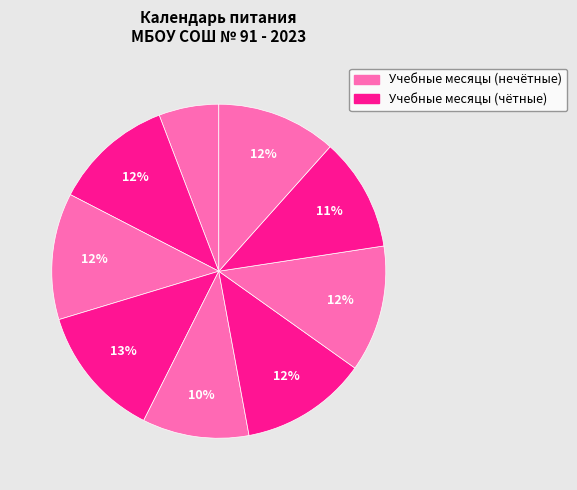

Count the number of slices in the pie.

9